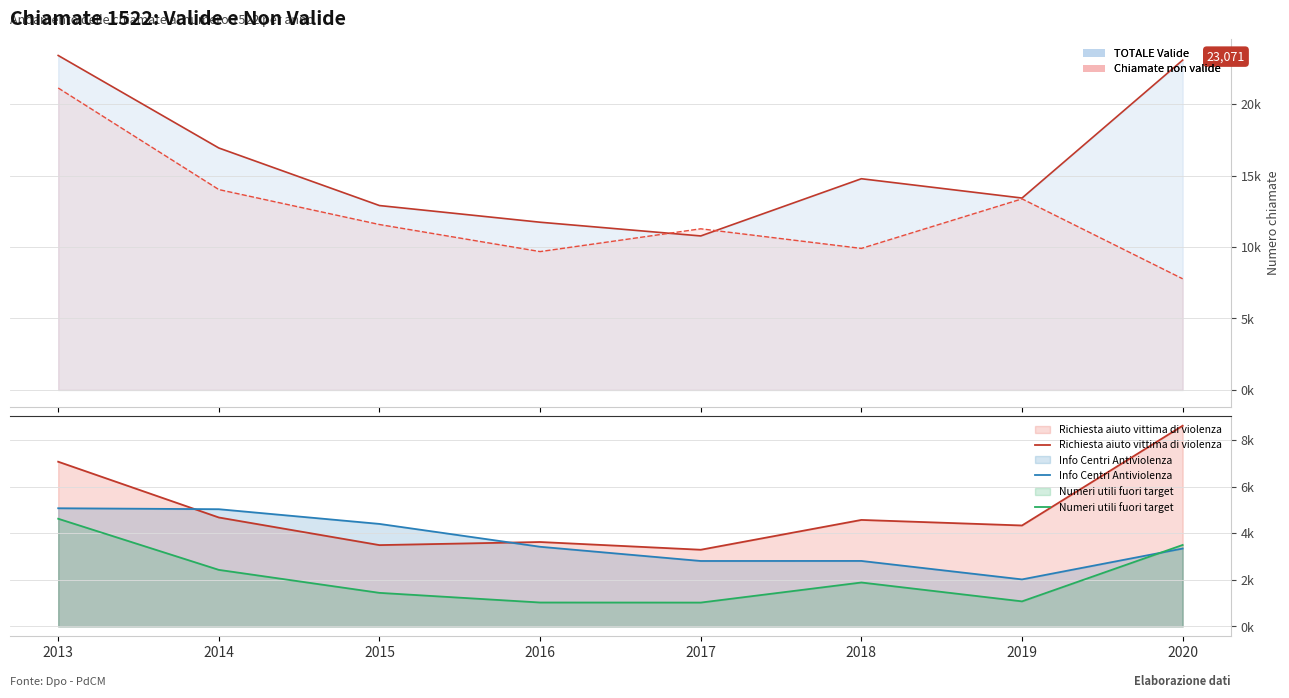

Rank the series at 2013 from highest to lowest value.

TOTALE Valide (line), Chiamate non valide (line), Richiesta aiuto vittima di violenza, Info Centri Antiviolenza, Numeri utili fuori target